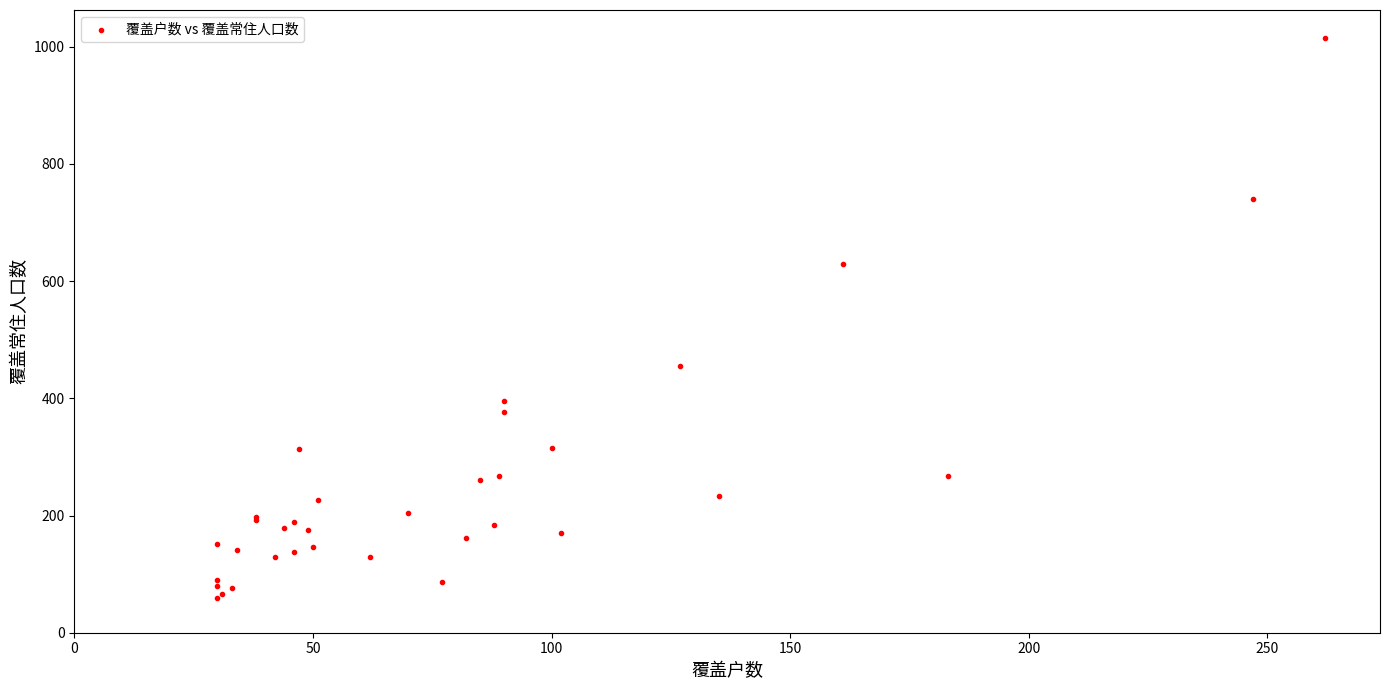

What Y value in the scatter plot is closest to 537?

455